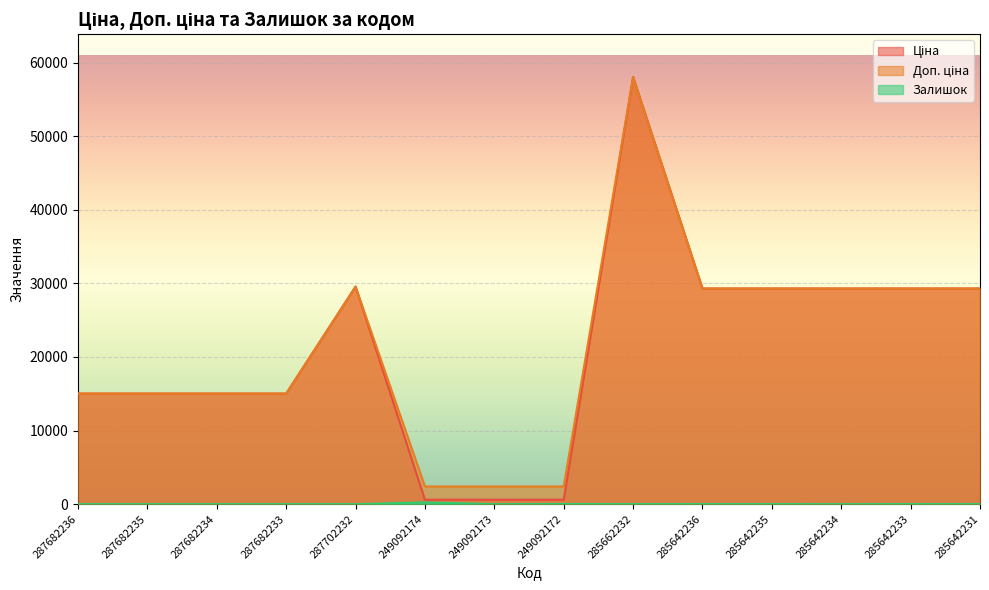

At which label is Залишок closest to 119?

249092172